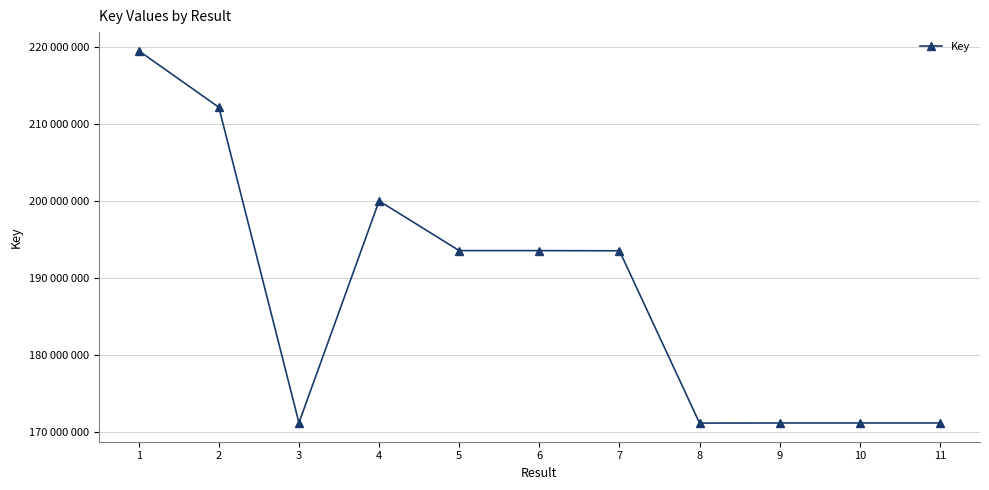

At which category does the data reach its first local valley?

3